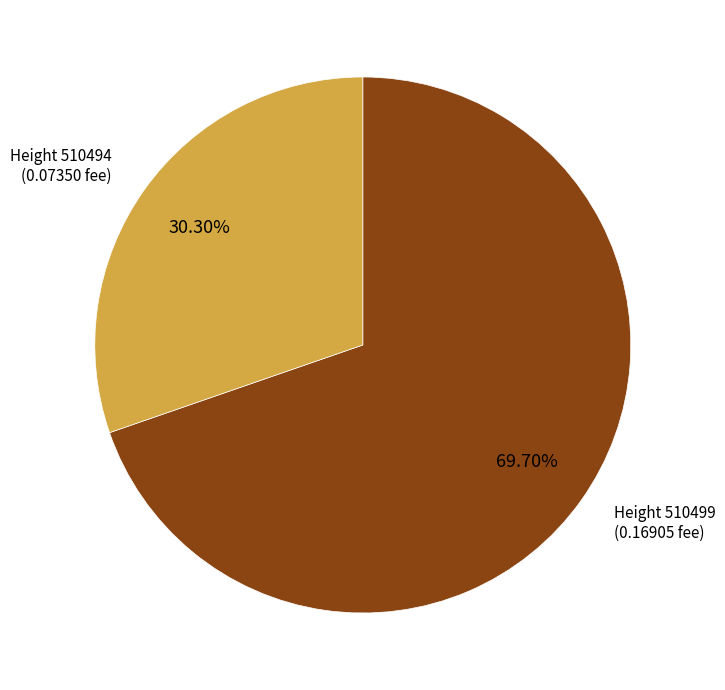

Which category accounts for the majority?

Height 510499